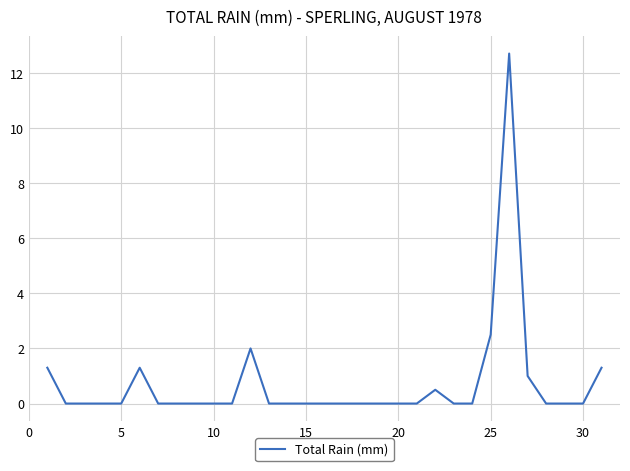

What is the maximum value shown in the chart?

12.7